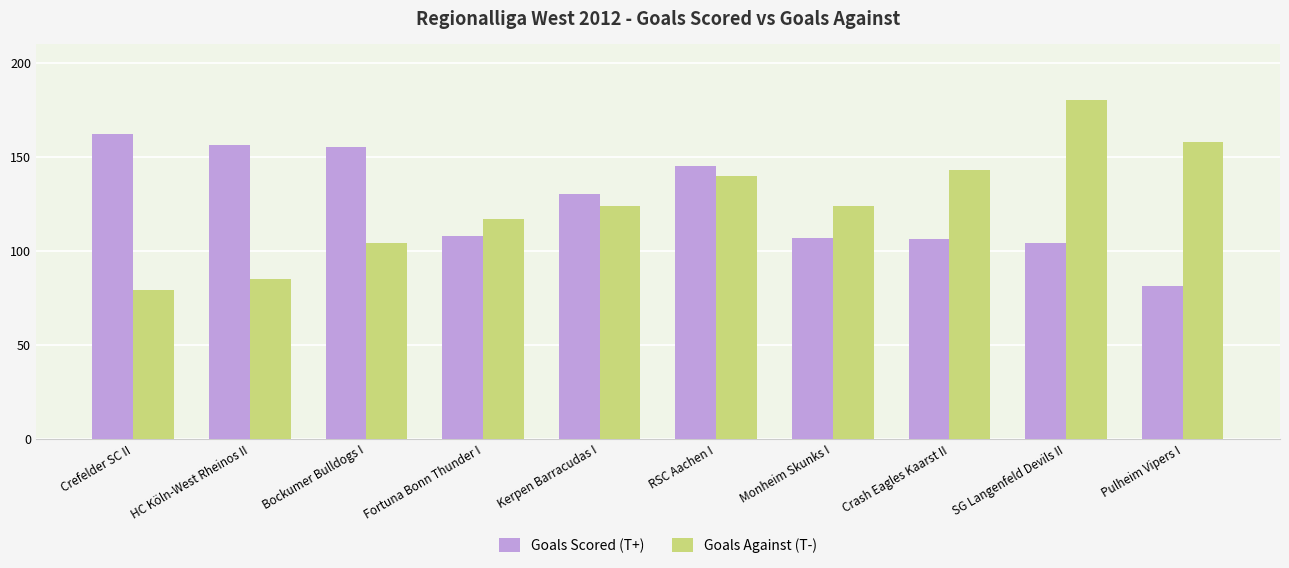

What is the value of the Goals Against (T-) bar at the 7th from the left?

124